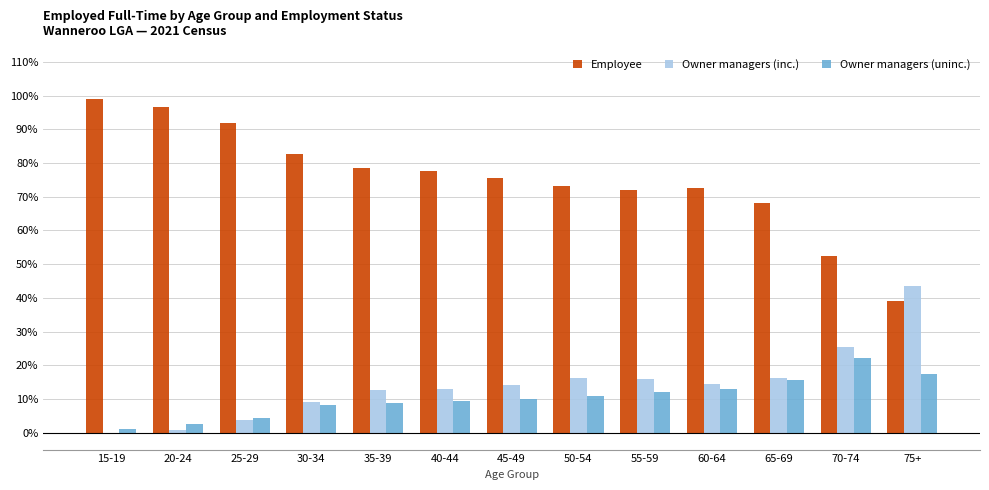

Which series has the largest total across all categories?

Employee